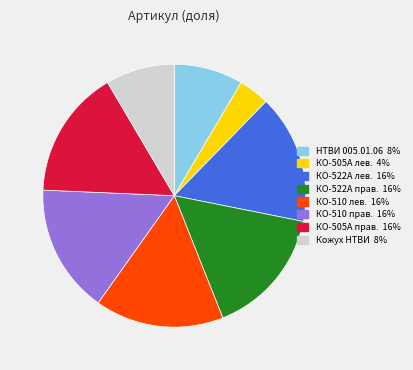

Approximately how many times larger is the value at КО-522А прав. 16% compared to КО-510 прав. 16%?

1.0